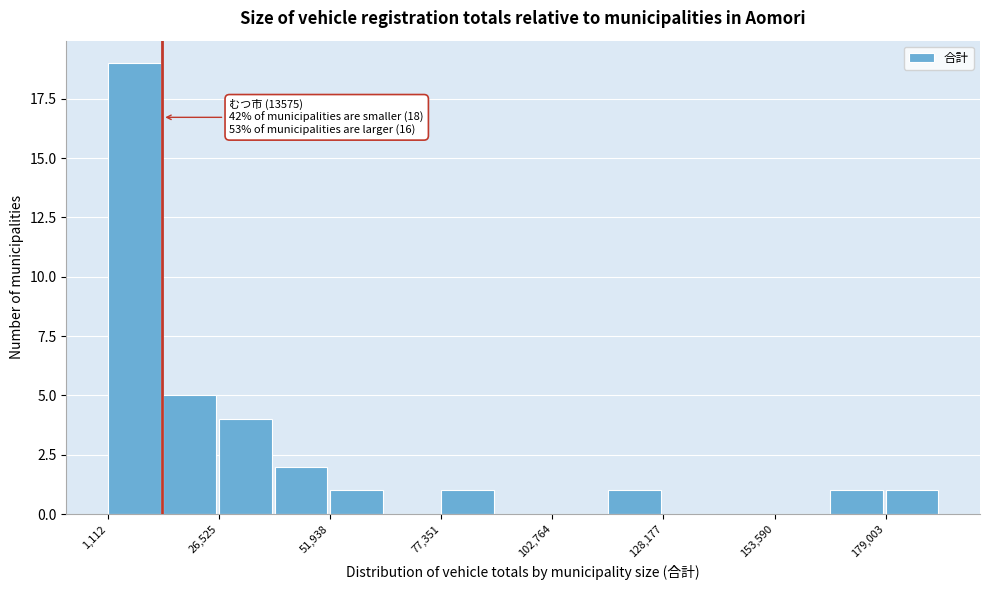

Around what value on the x-axis is the tallest bar? Give the approximate position of its centre, as read against the axis.

5000